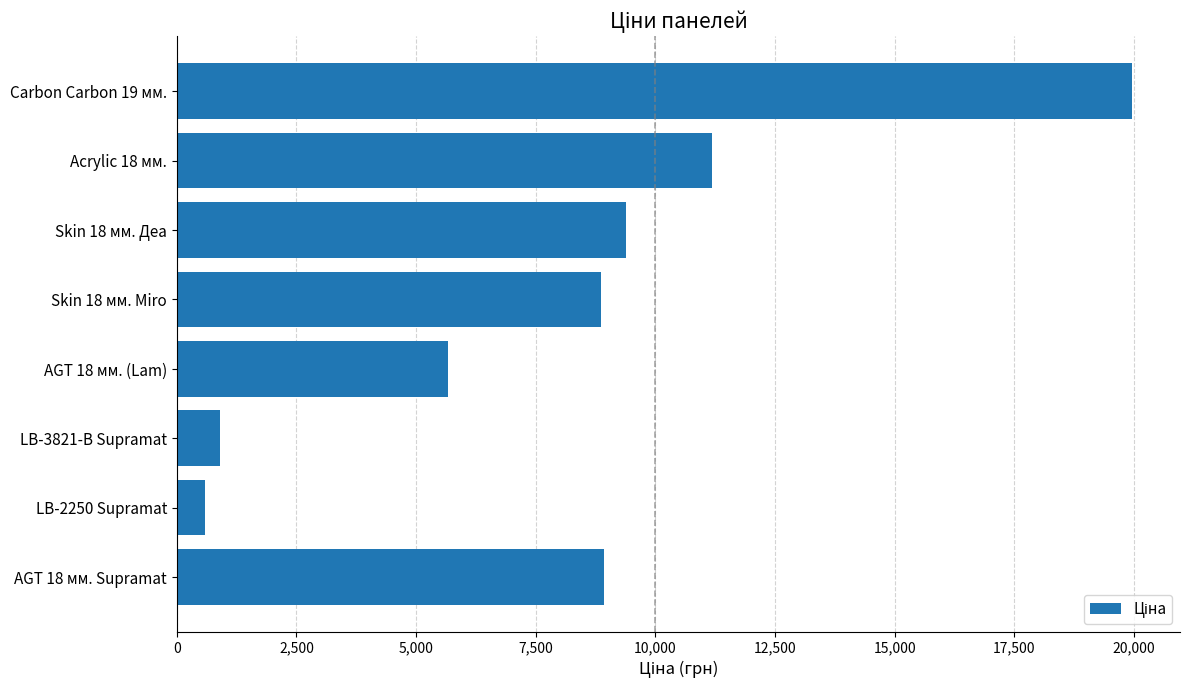

What is the label of the 7th bar from the top?

LB-2250 Supramat